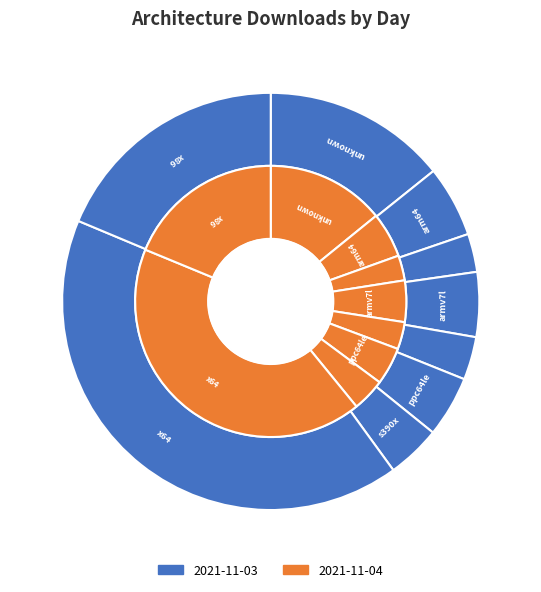

To the nearest percent, what is the average slice percentage?

11%